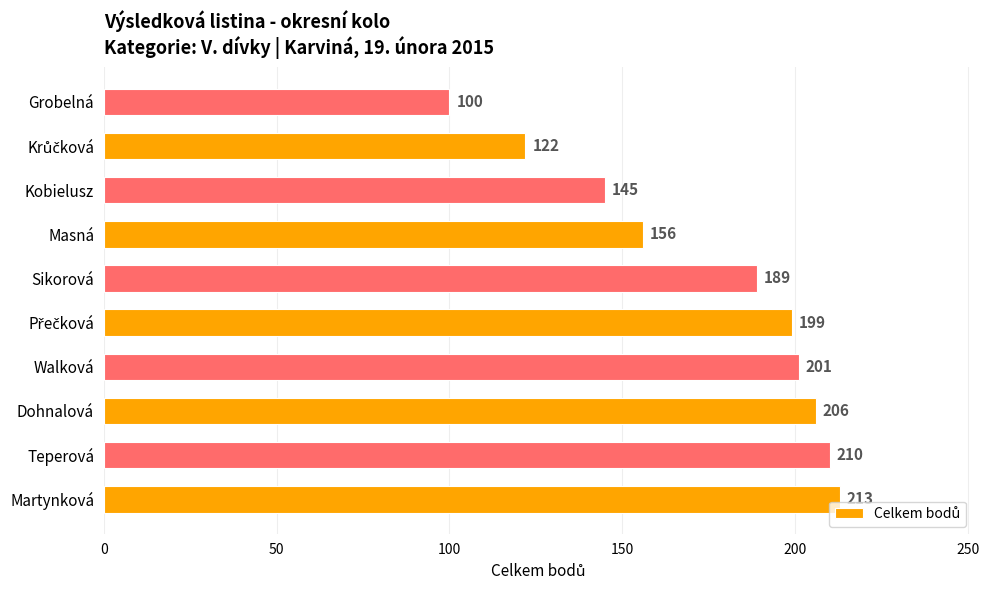

Which category has the lowest value across all series?

Grobelná